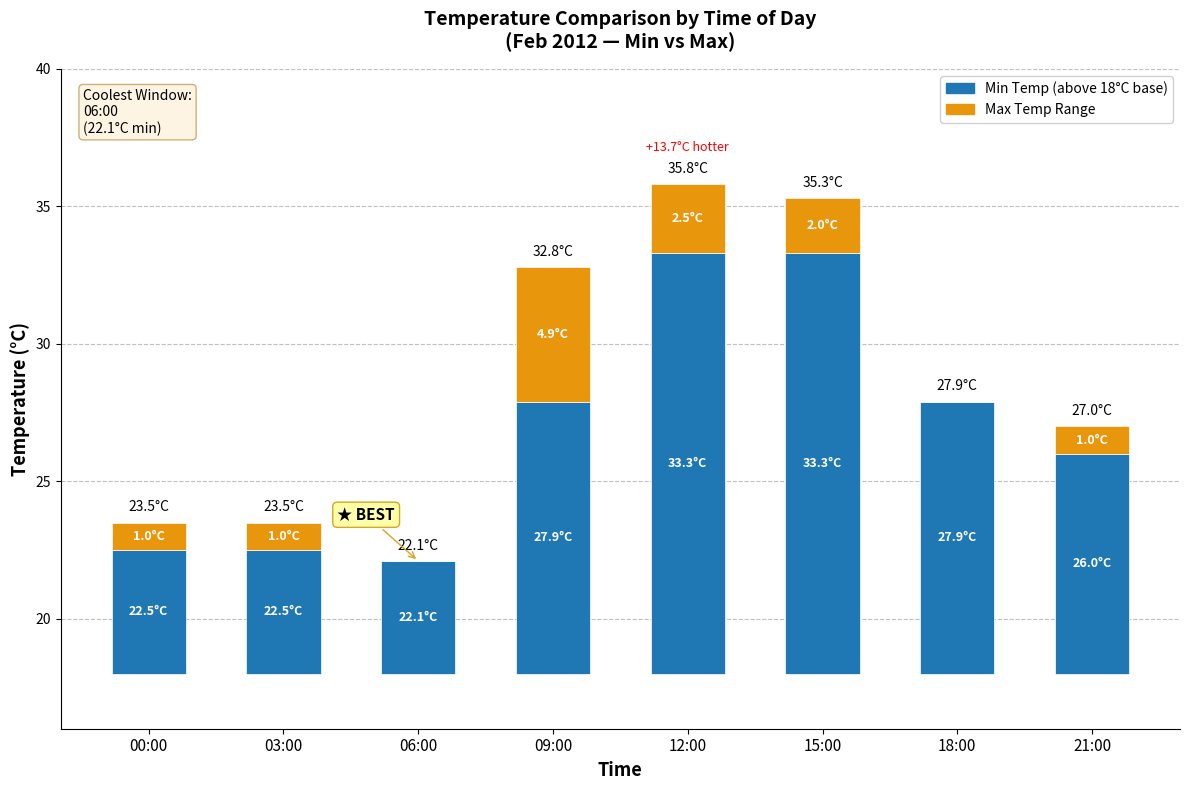

Reading left to right, extract all data points from this chart.

Min Temp: 4.5	4.5	4.1	9.9	15.3	15.3	9.9	8.0
Max Temp Range: 1.0	1.0	0.0	4.9	2.5	2.0	0.0	1.0